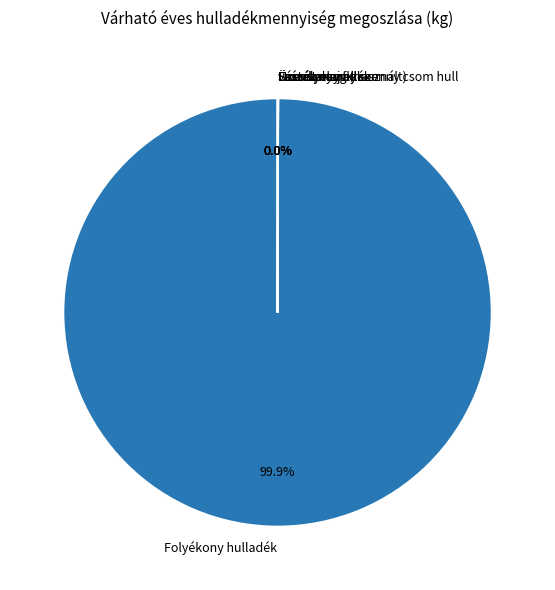

Which category has the biggest portion of the pie?

Folyékony hulladék